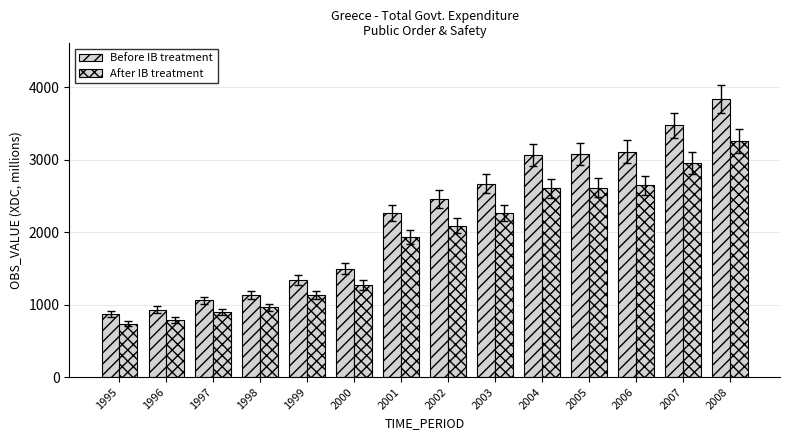

Which category has the highest value across all series?

2008